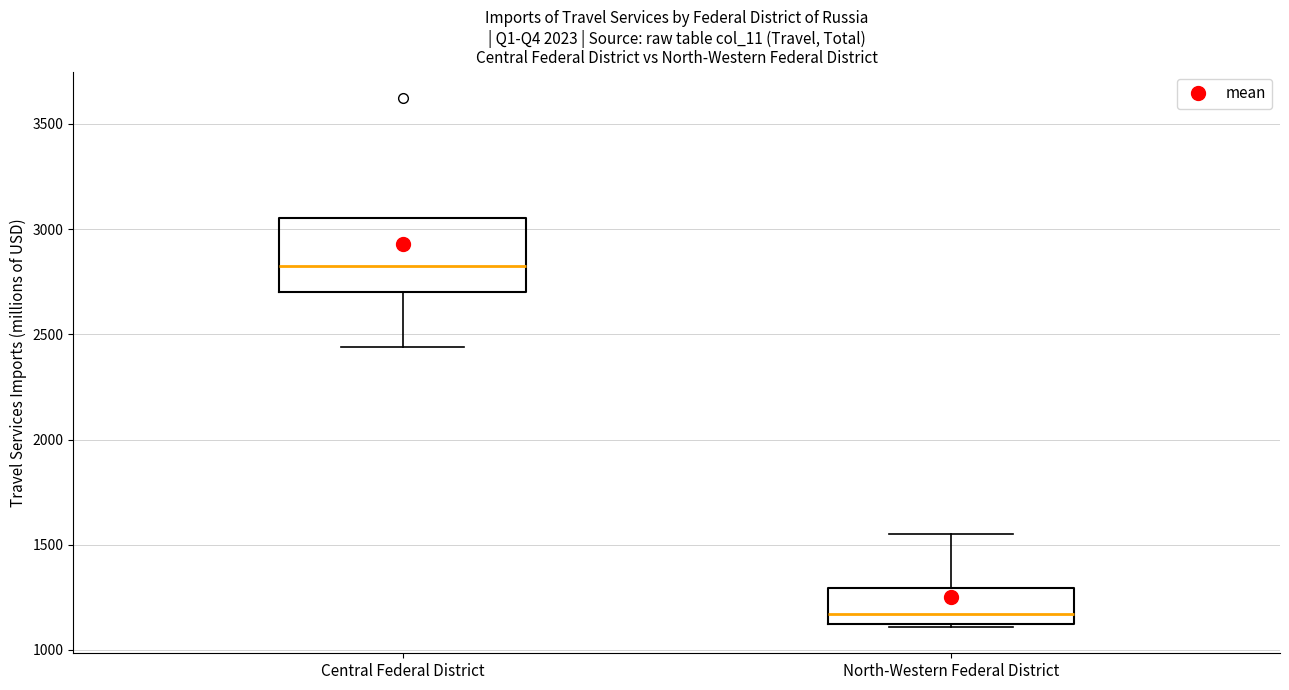

Comparing the boxes themselves (not the whiskers), which one is the tallest?

Central Federal District